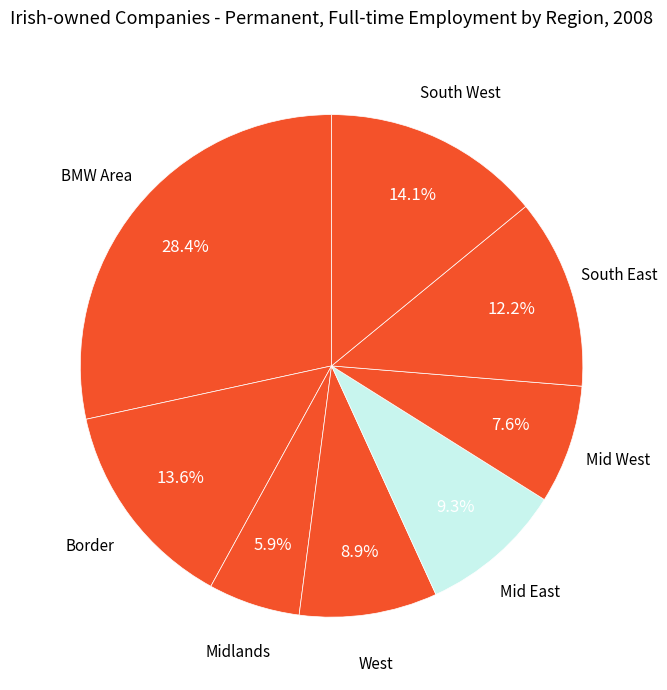

How many slices are in this pie chart?

8